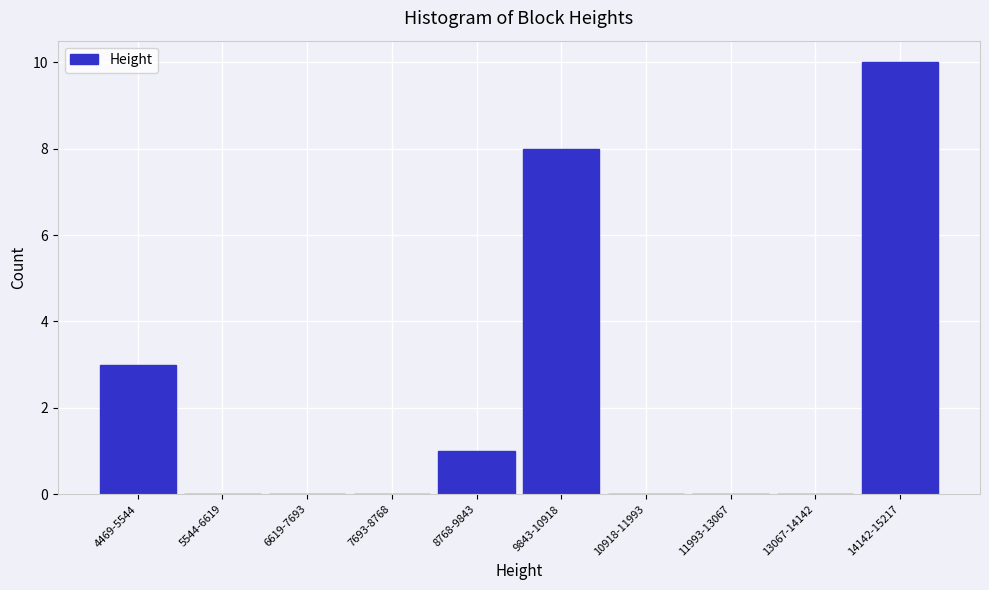

Reading left to right, what are all the values shown in this chart?

4469-5544=3	5544-6619=0	6619-7693=0	7693-8768=0	8768-9843=1	9843-10918=8	10918-11993=0	11993-13067=0	13067-14142=0	14142-15217=10